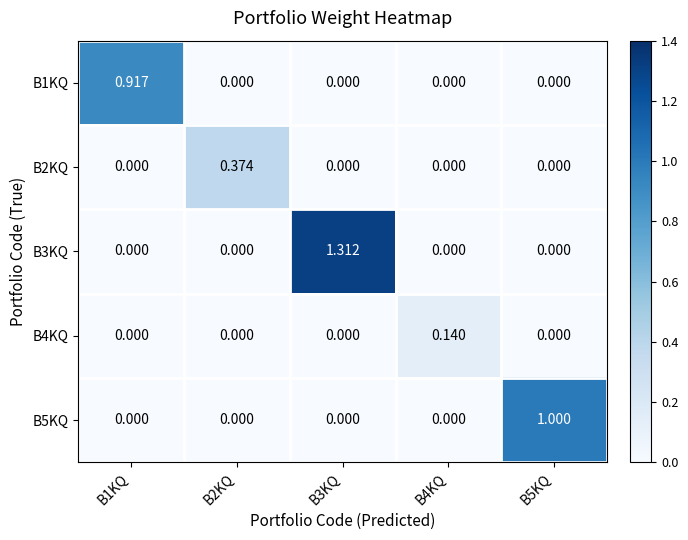

Is the value of B5KQ at B4KQ greater than the value of B3KQ at B3KQ?

No